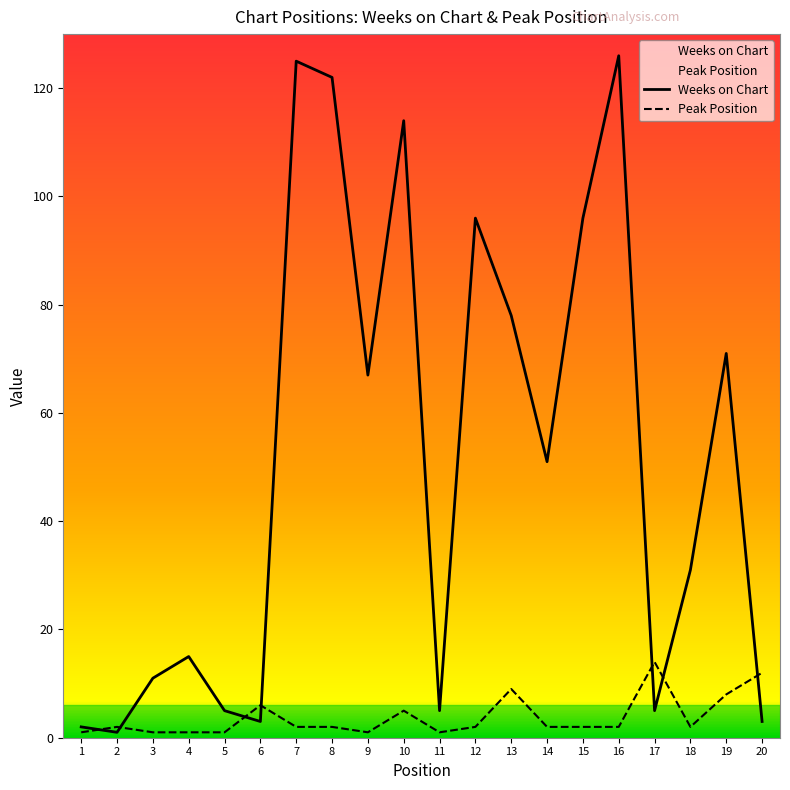

What is the greatest value displayed?

126